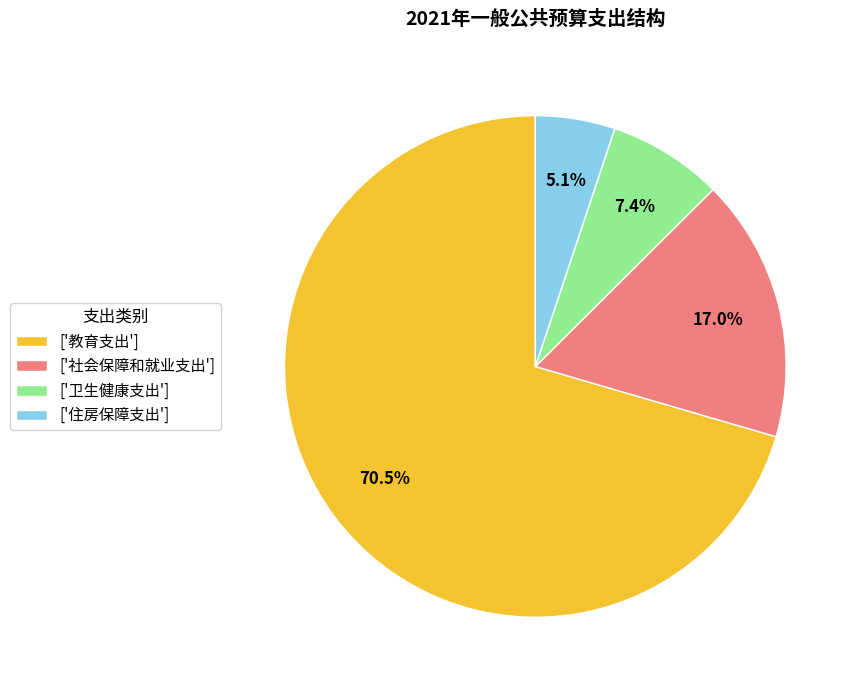

Which has a higher value, ['住房保障支出'] or ['社会保障和就业支出']?

['社会保障和就业支出']